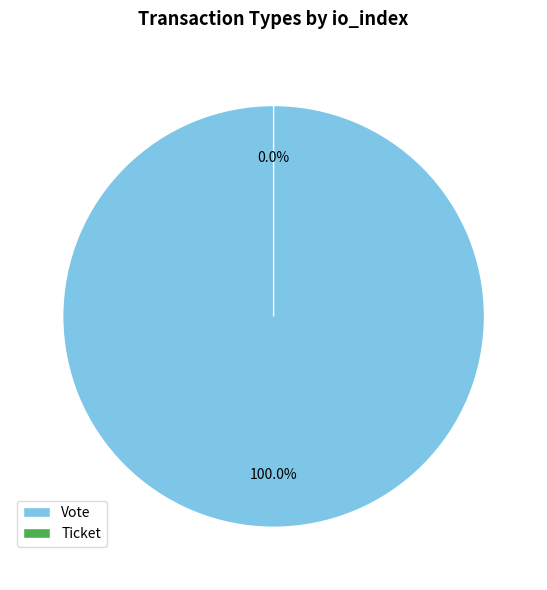

Which slice represents more than half of the pie?

Vote